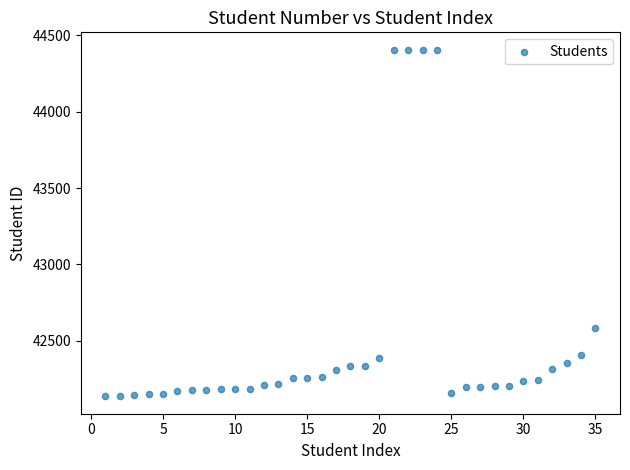

What Y value in the scatter plot is closest to 43271?

42581